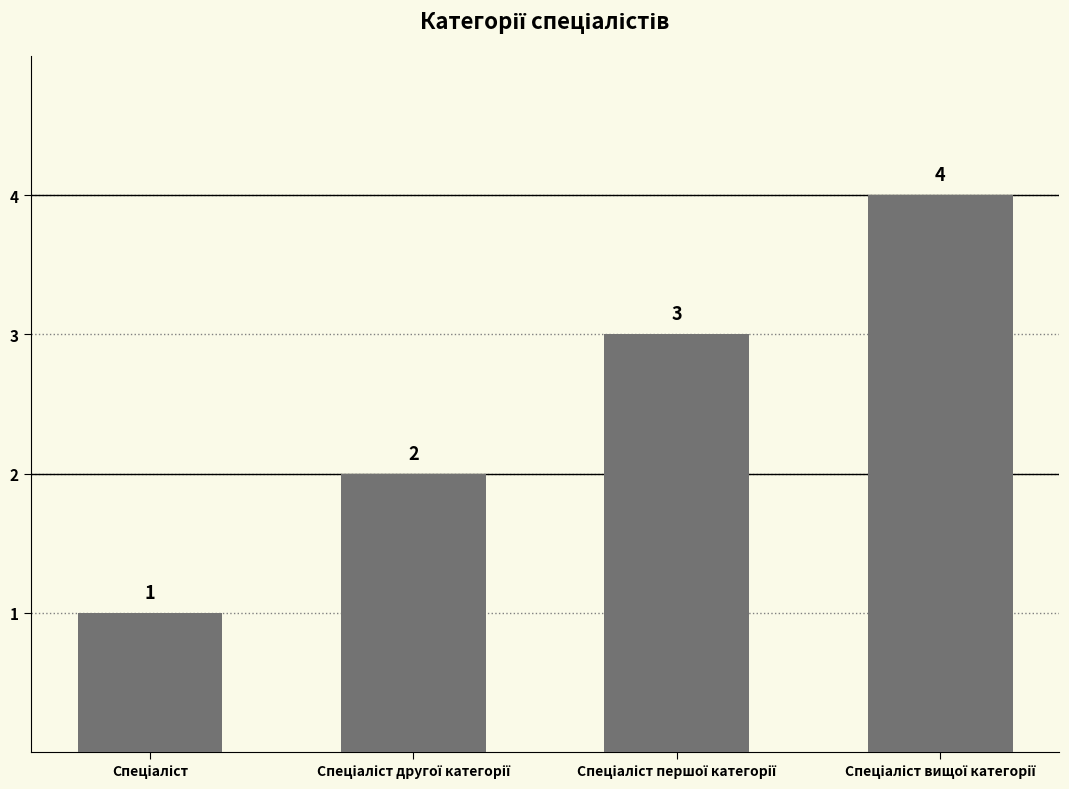

How many data points are less than 3?

2